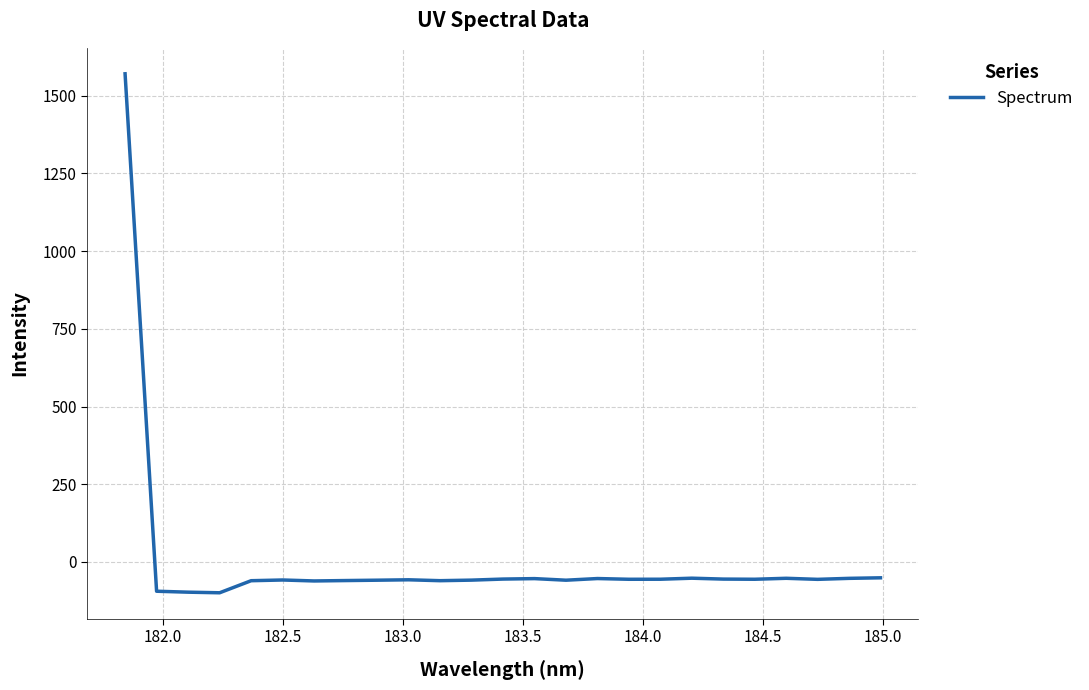

What is the minimum value shown in the chart?

-99.3